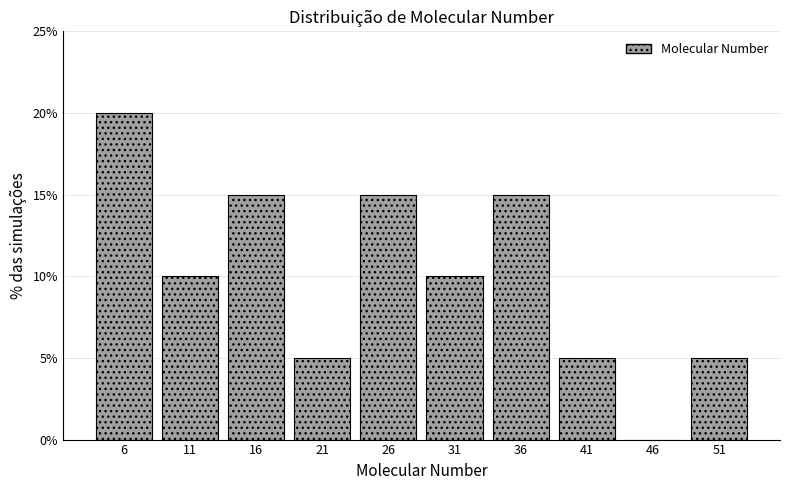

Reading left to right, what are all the values shown in this chart?

6=20	11=10	16=15	21=5	26=15	31=10	36=15	41=5	46=0	51=5